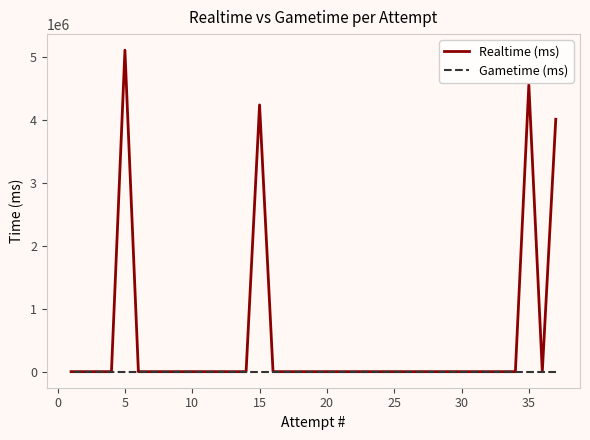

True or false: Realtime (ms) has more than 2 points higher than both neighbors.

True